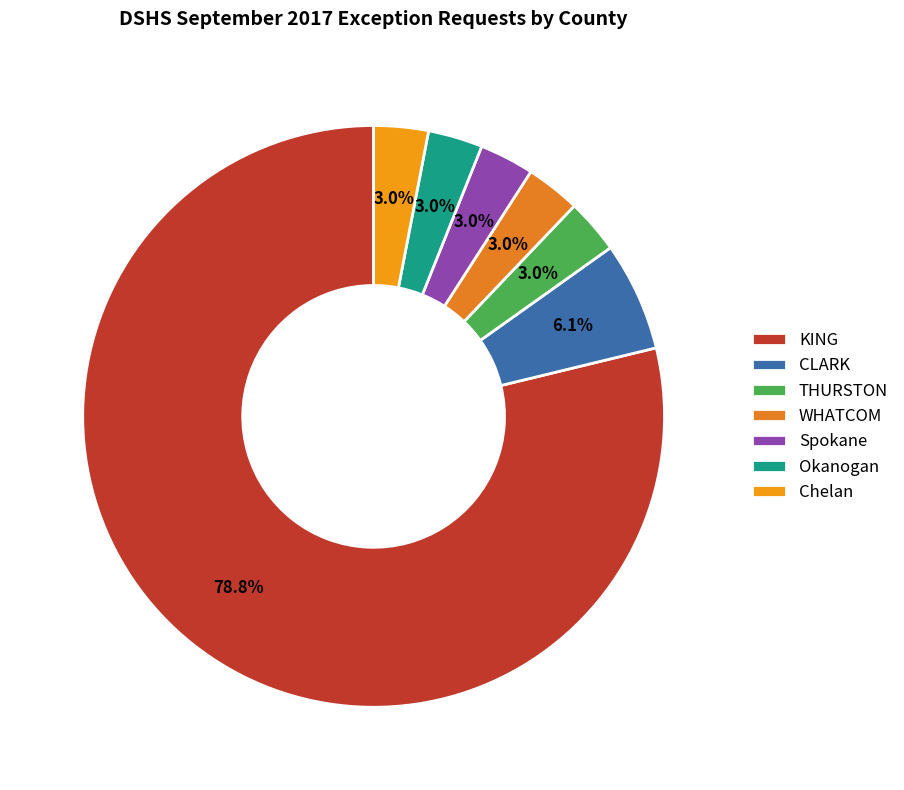

How many segments does this pie chart have?

7